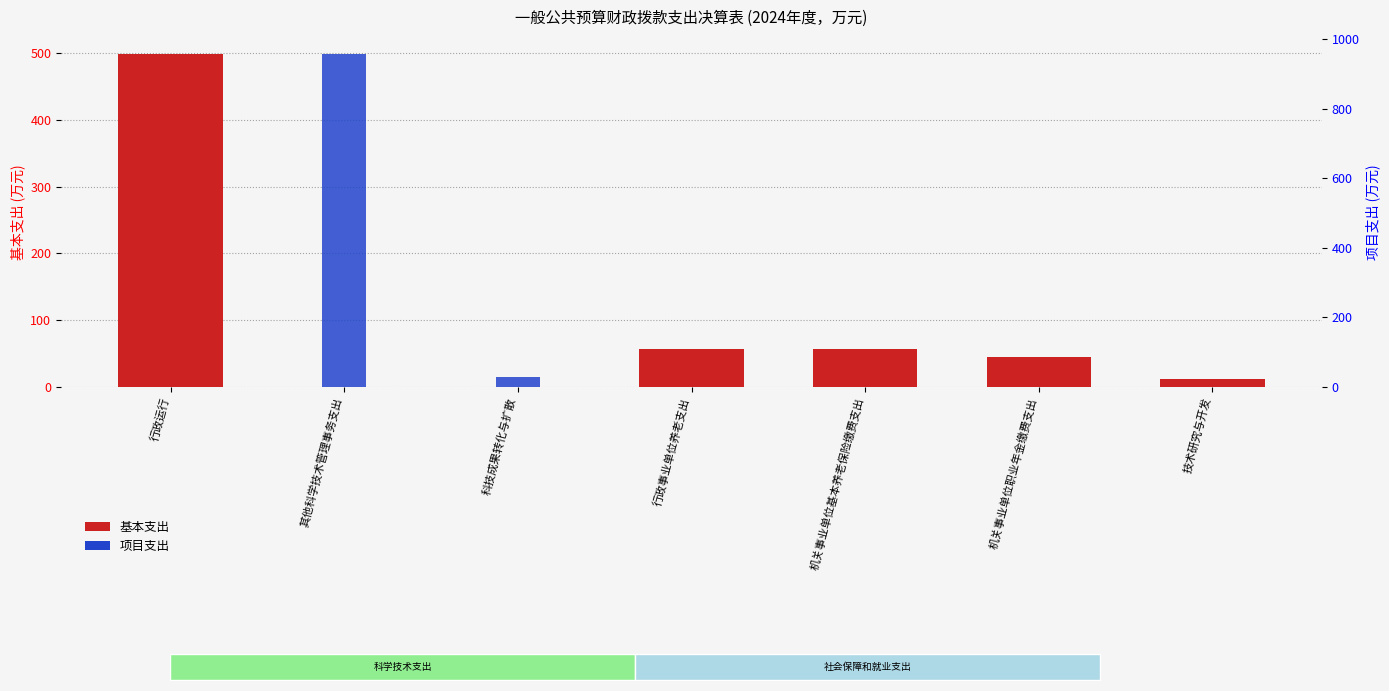

What is the label of the 7th bar from the left?

技术研究与开发